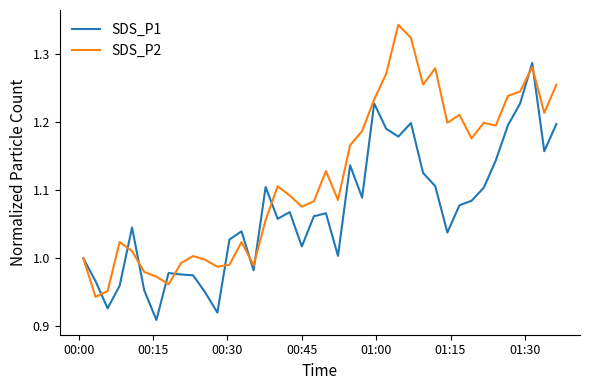

Which series has the largest total across all categories?

SDS_P2